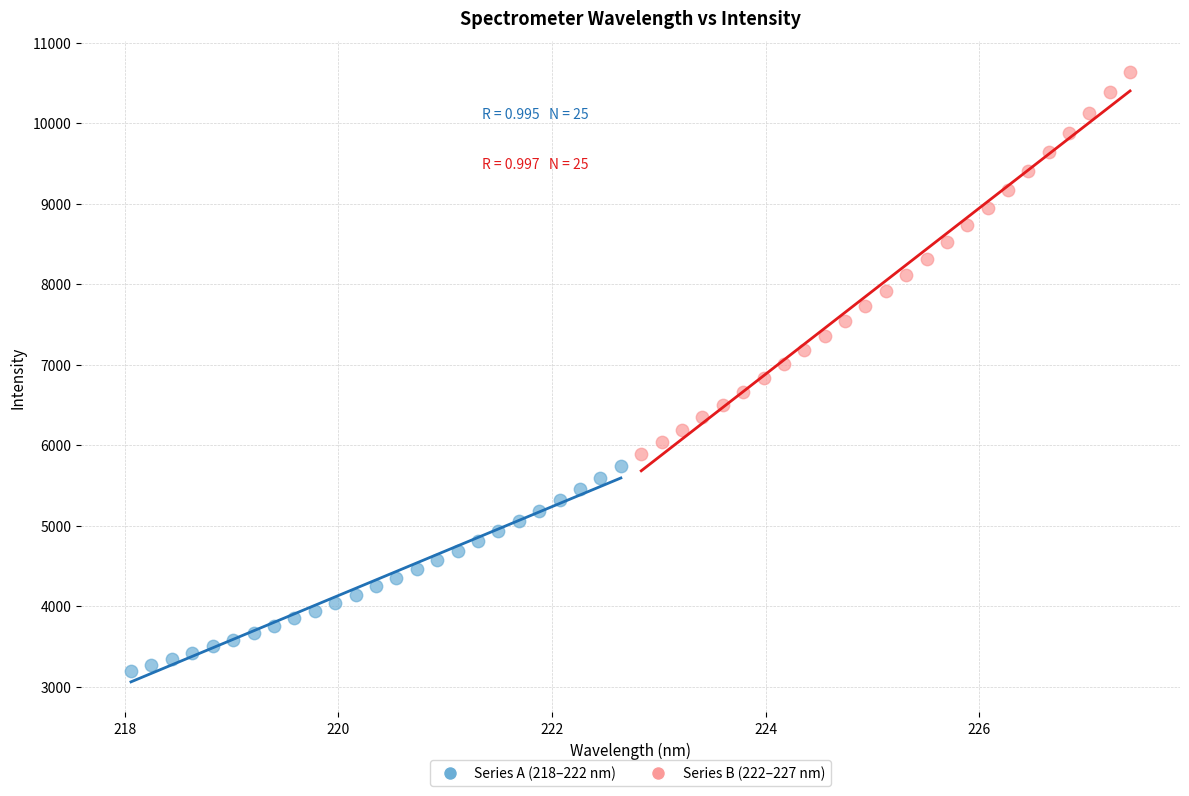

Which series contains the lowest Y value?

Series A (218–222 nm)